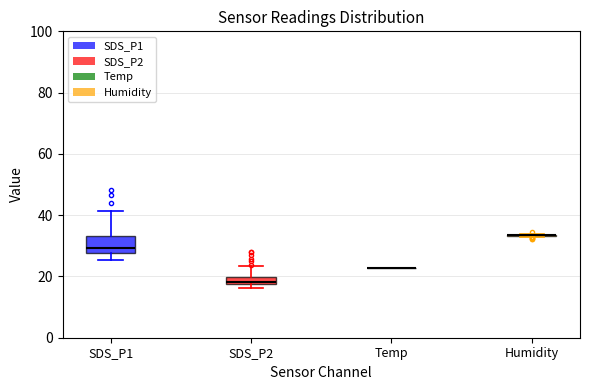

Where does the upper whisker of the box for SDS_P1 end on the y-axis? The values are not printed on the chart, so give them approximately, as read against the axis.

42